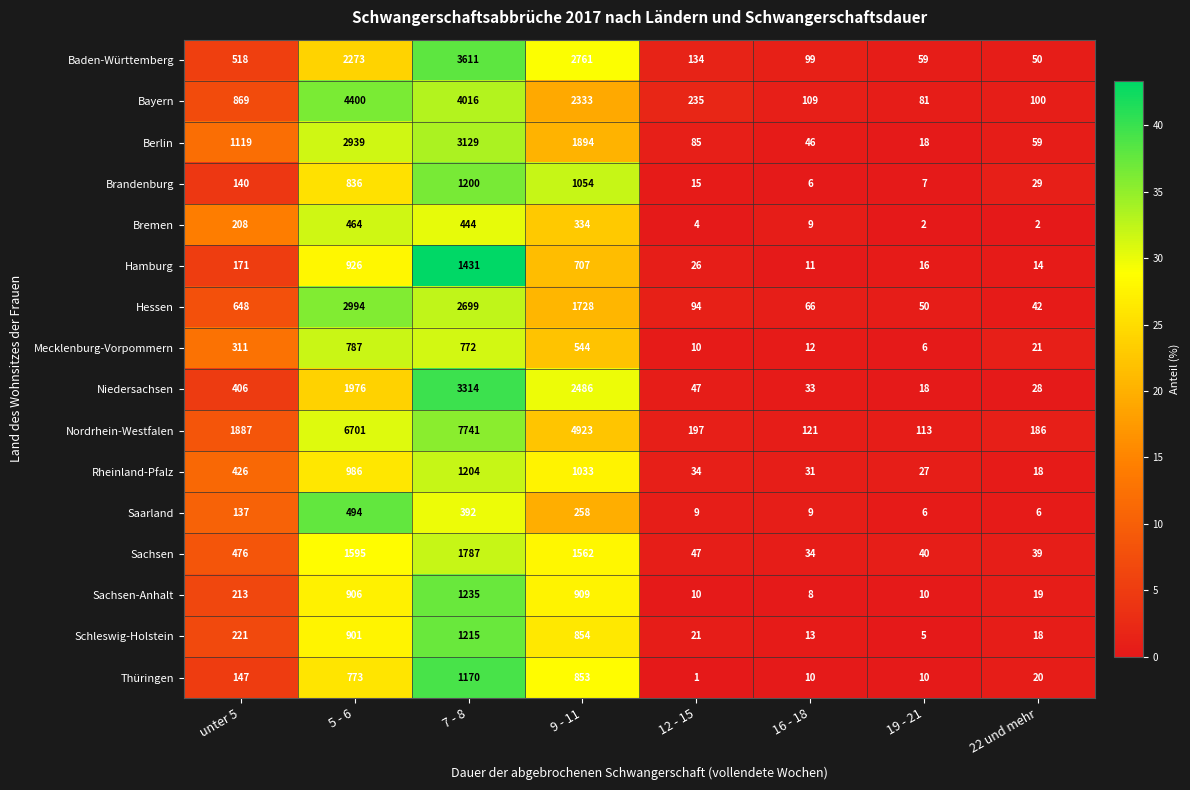

At which label does Bremen reach its peak?

5 - 6